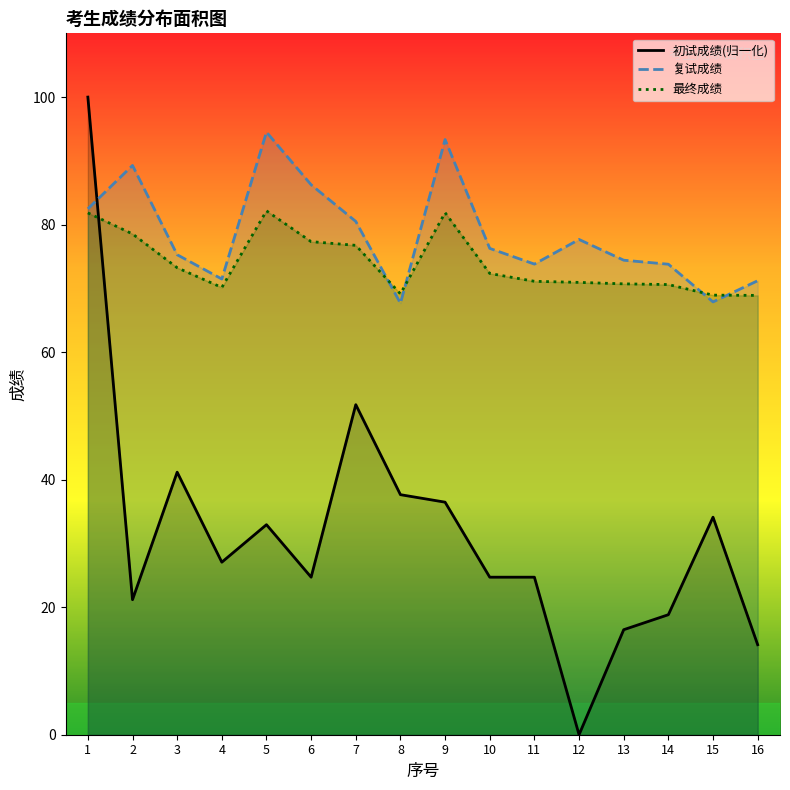

After their last crossing, which series has the higher values: 最终成绩 or 复试成绩?

复试成绩